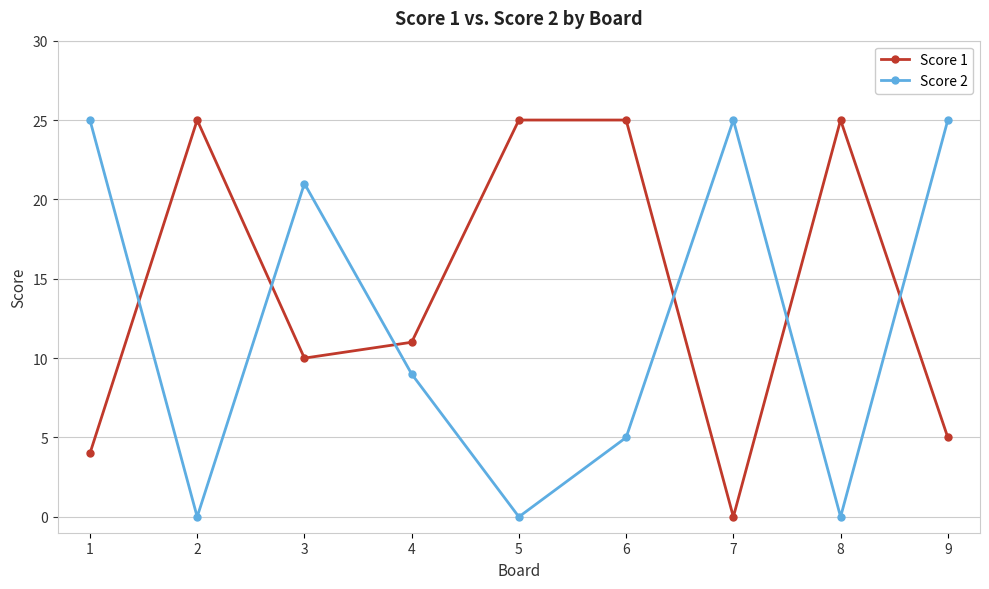

List the series in order of their overall mean, highest first.

Score 1, Score 2